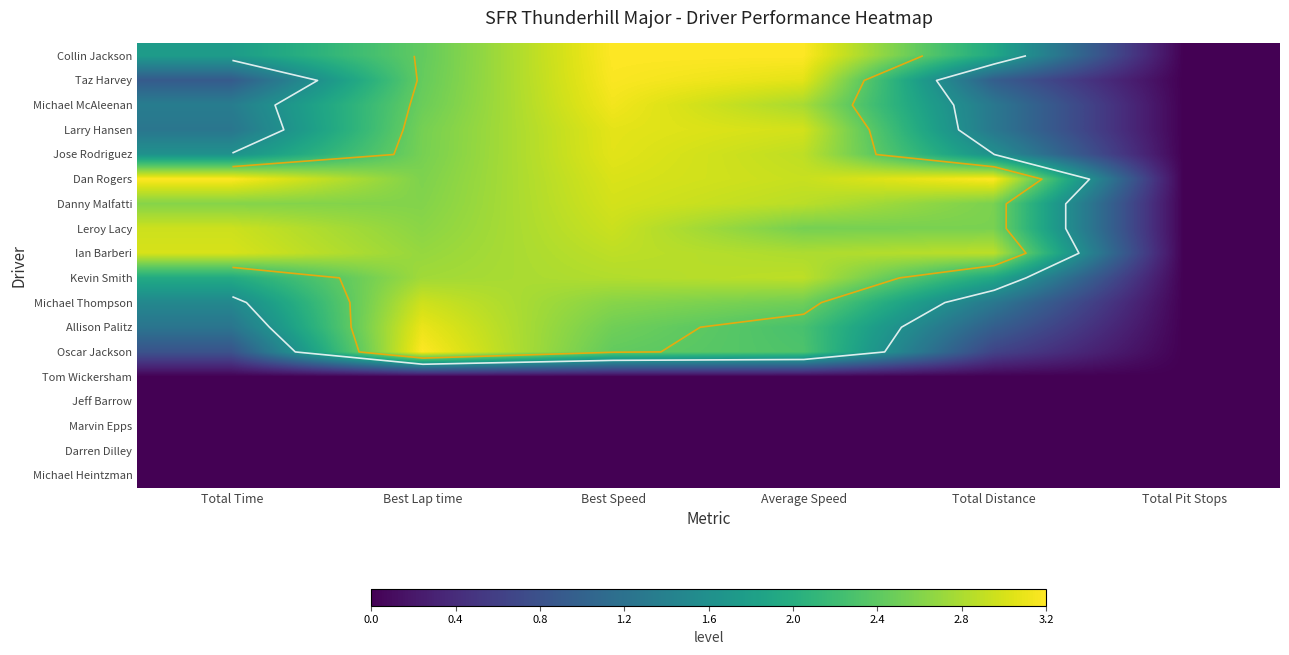

Count the number of categories in the chart.

6